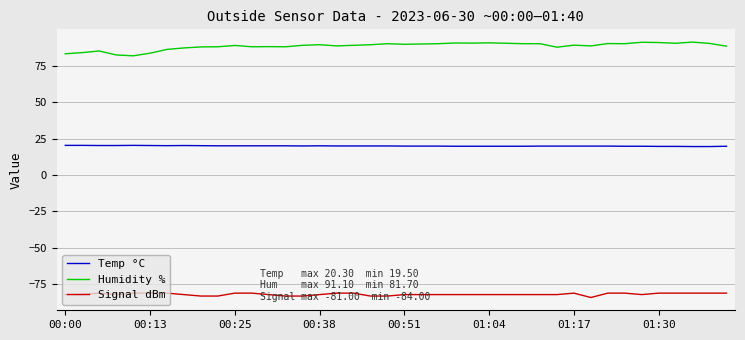

True or false: Temp °C and Humidity % cross at least once.

False